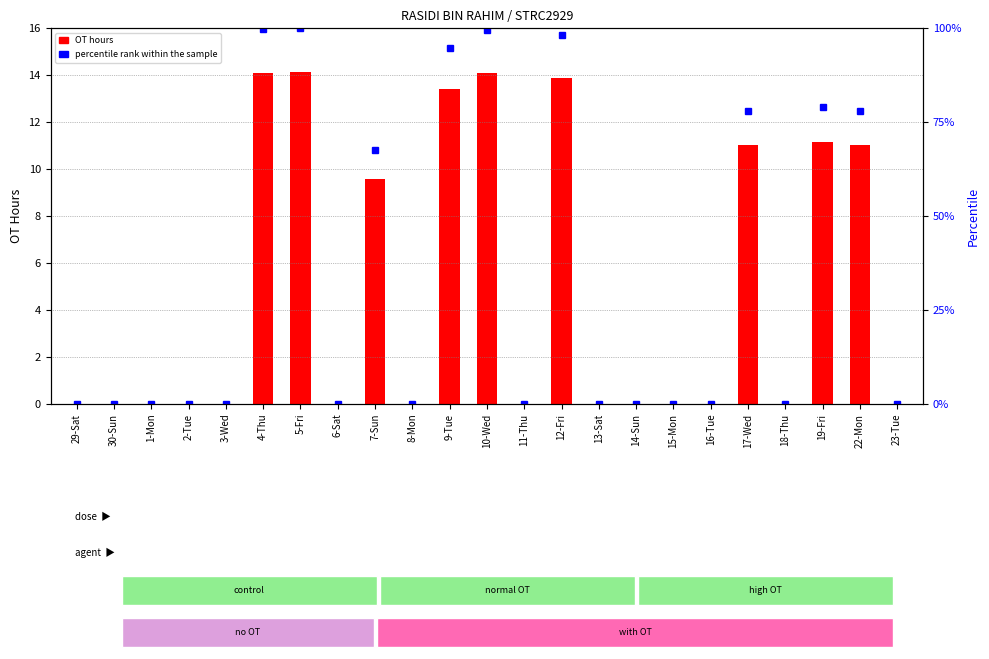

What is the average value of the percentile rank within the sample series?

34.6